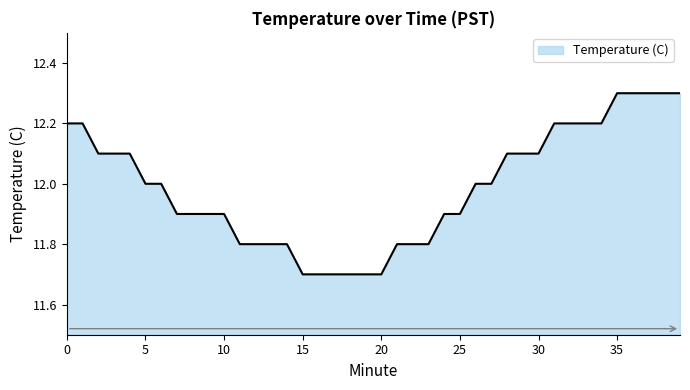

What is the difference between the maximum and minimum values?

0.6